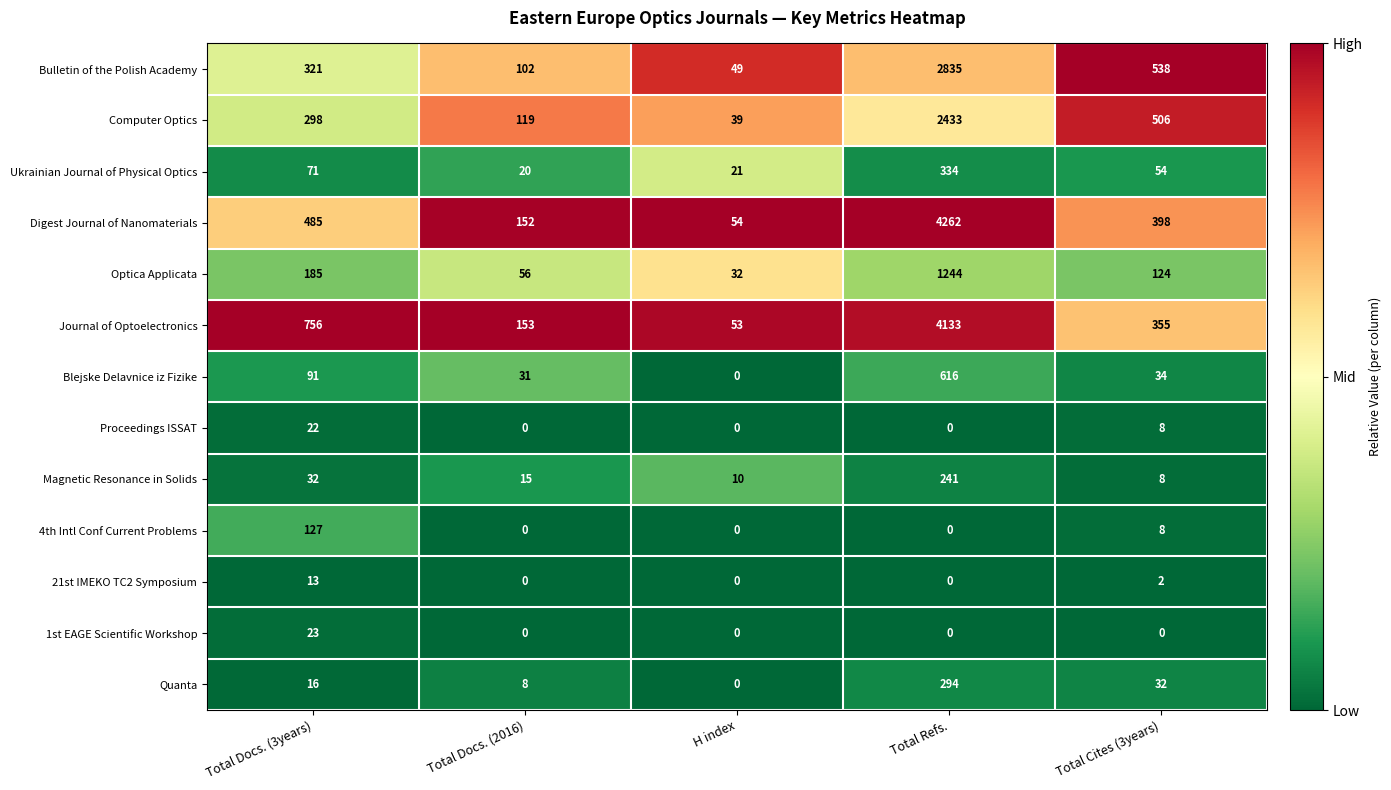

Which series has the largest range (max minus min)?

Digest Journal of Nanomaterials